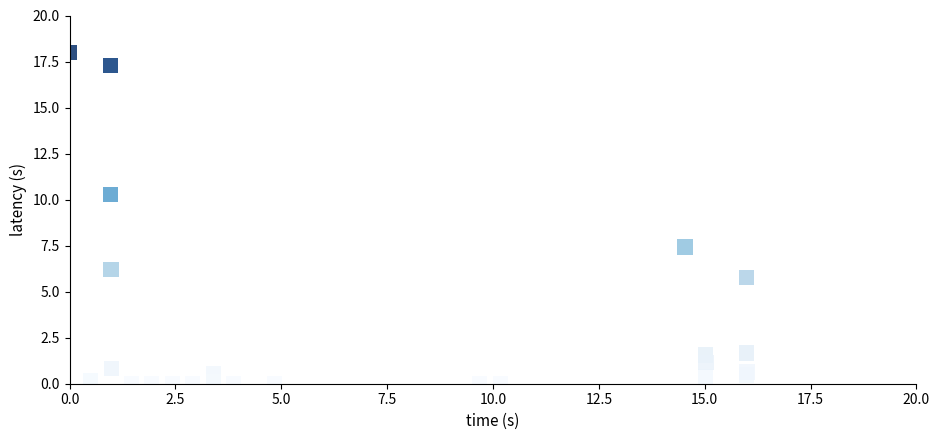

What Y value in the scatter plot is closest to 9?

10.3